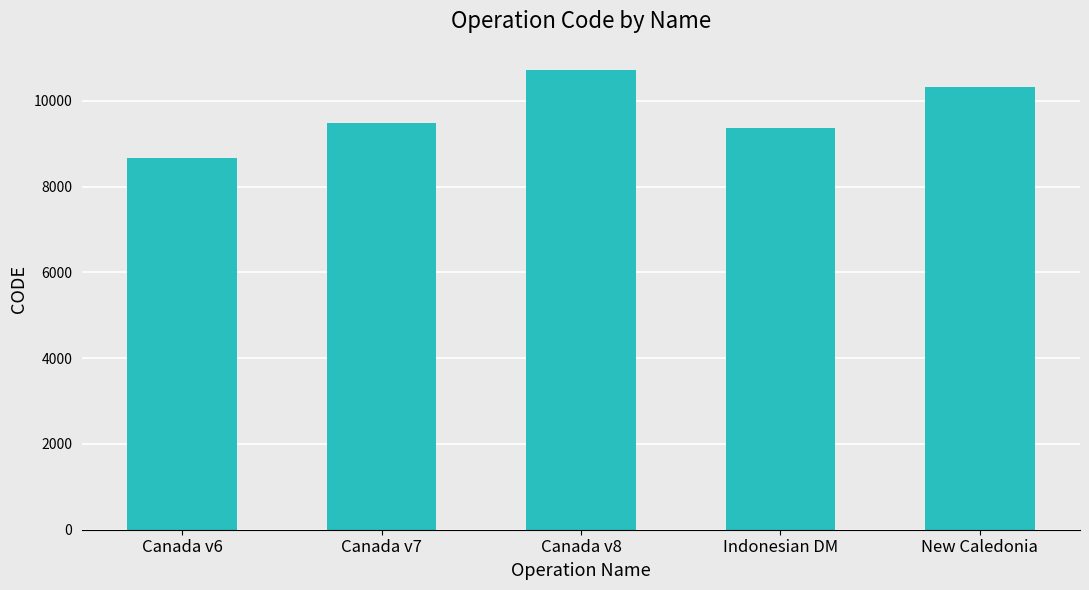

What is the label of the 1st bar from the left?

Canada v6